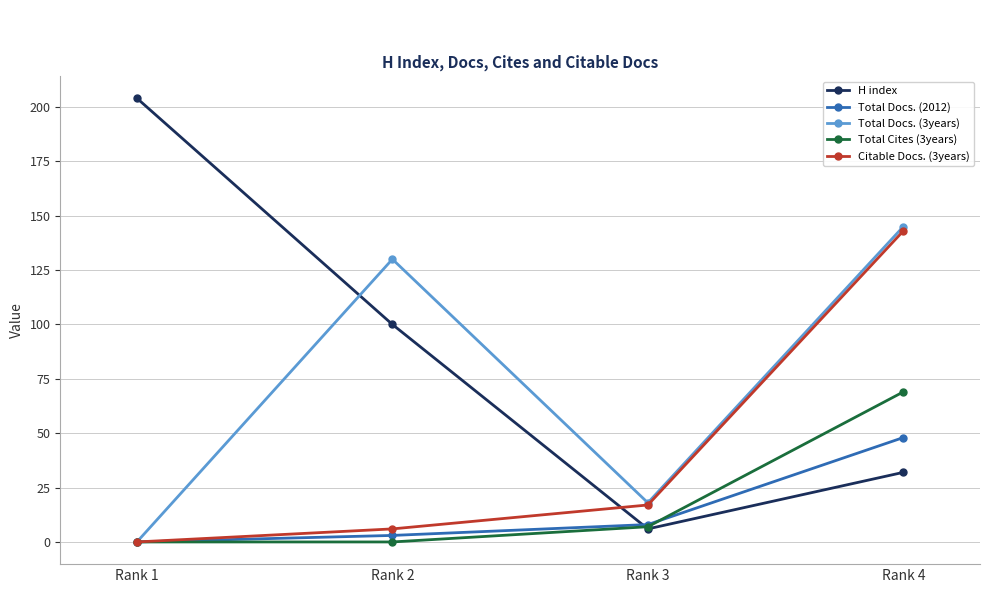

Count the number of data series in this chart.

5